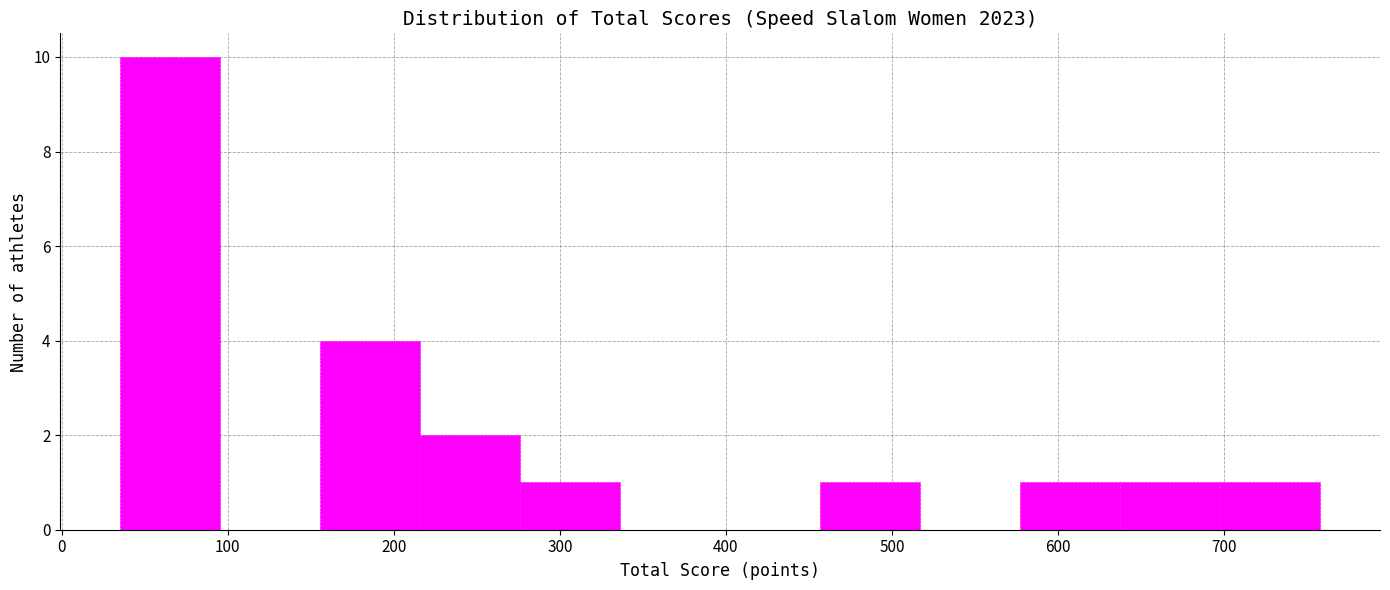

Reading left to right, transcribe this chart: for each bar, give the range it covers on the x-axis and its height. Neither the bar edges nor the heights are printed on the chart, so give them approximately, as read against the axes.

40 to 100: 10
100 to 160: 0
160 to 220: 4
220 to 280: 2
280 to 340: 1
340 to 400: 0
400 to 460: 0
460 to 520: 1
520 to 580: 0
580 to 640: 1
640 to 700: 1
700 to 760: 1